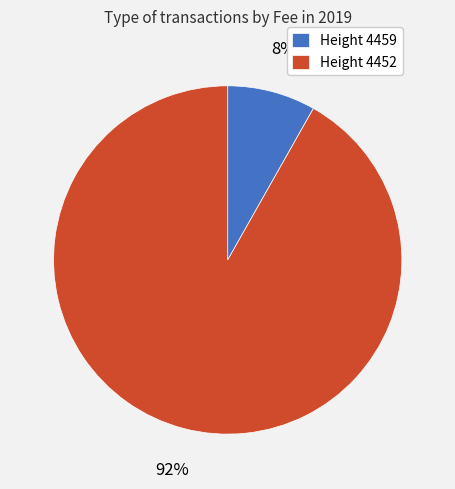

How many slices are in this pie chart?

2